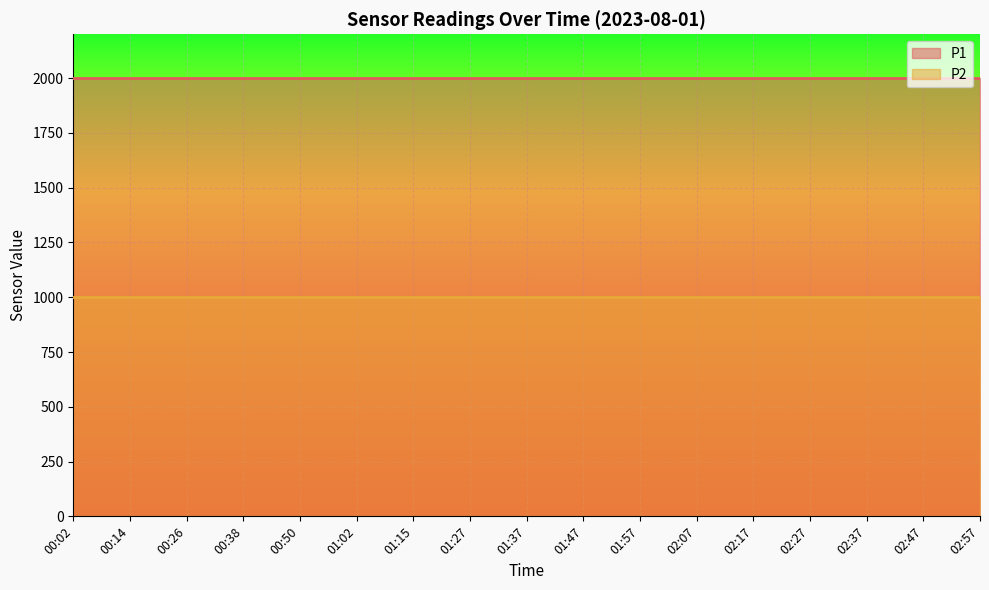

How many lines are shown in the chart?

2